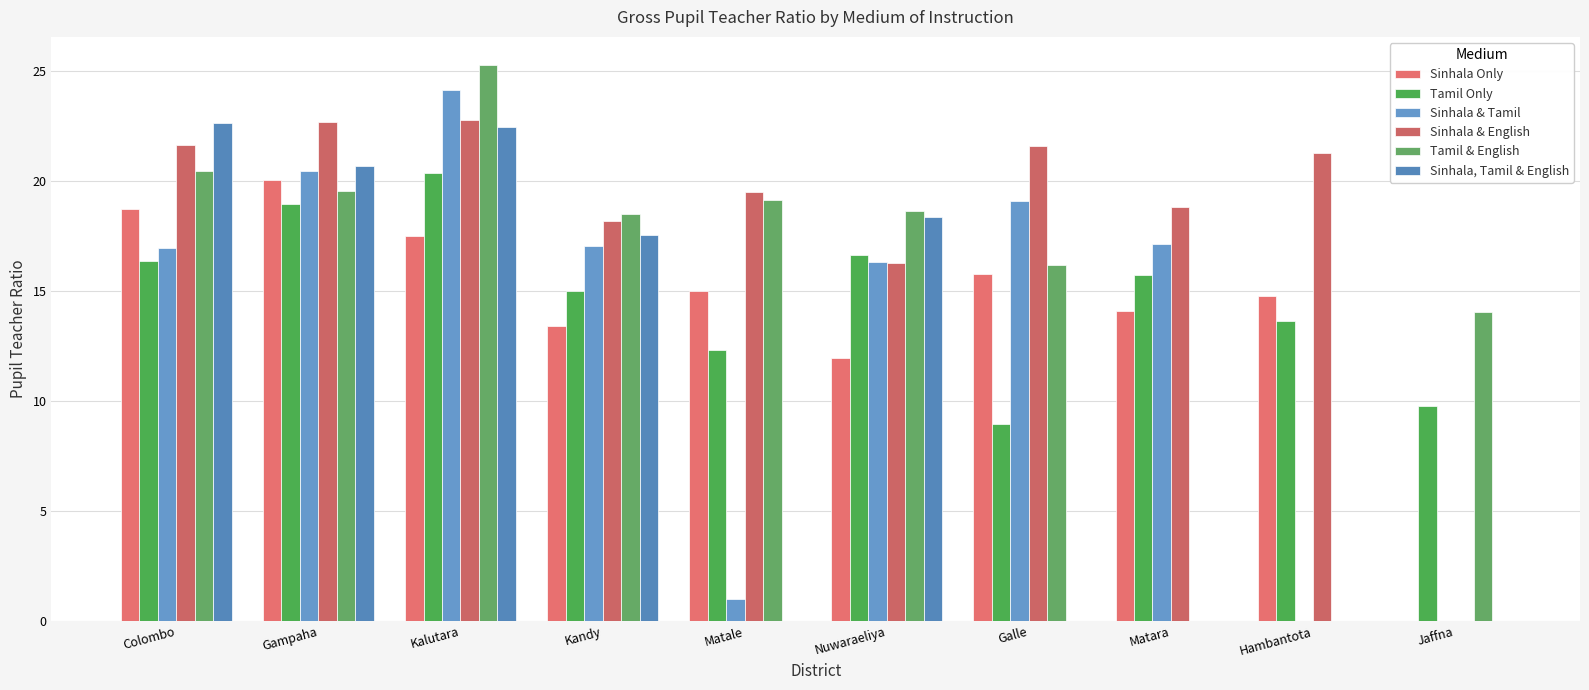

True or false: Sinhala & Tamil has a value of 16.3 at Nuwaraeliya.

True